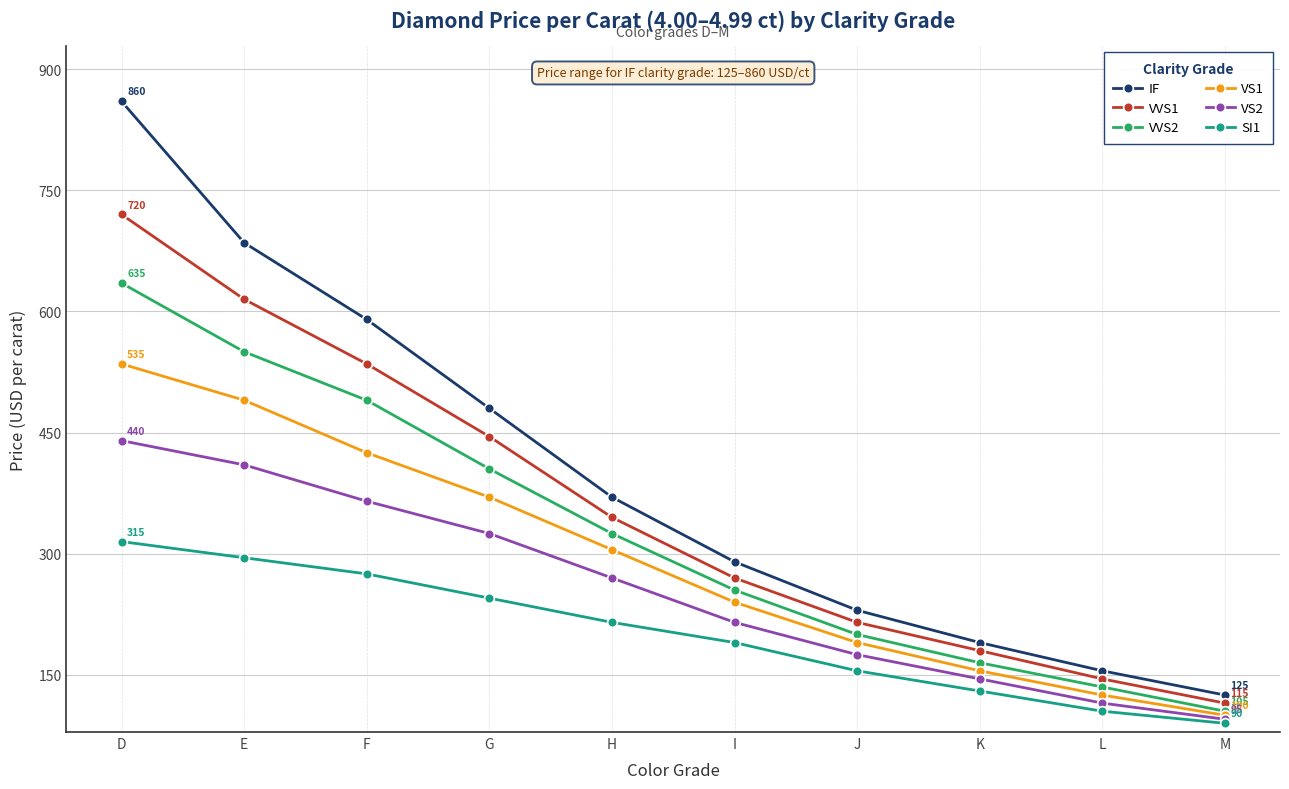

Read the VS1 value at E.

490